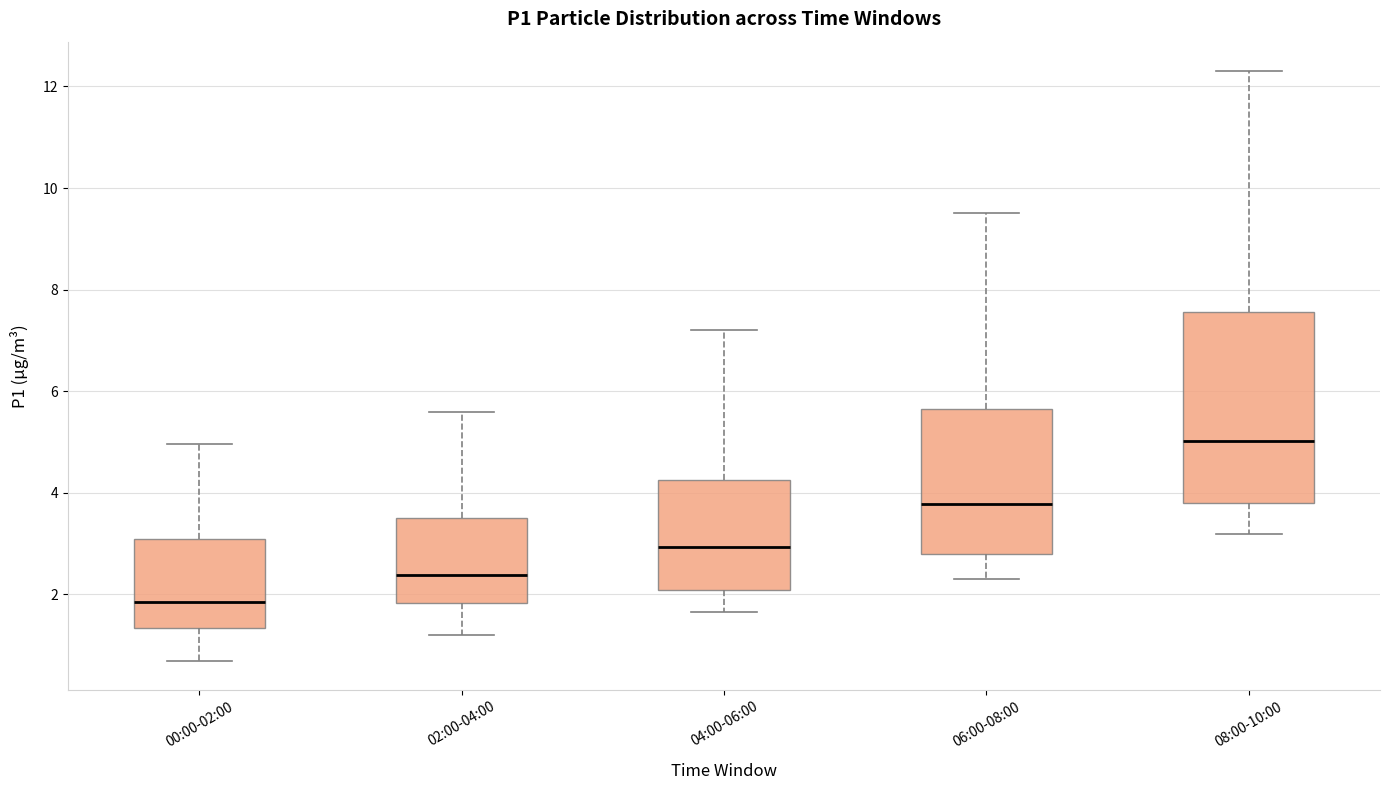

Reading left to right, read every box against the y-axis: the position of its median line, the range the box covers, and the ends of its whiskers. The values are not printed on the chart, so give them approximately, as read against the axis.

00:00-02:00: median 1.8, box 1.4 to 3.0, whiskers 0.8 to 5.0
02:00-04:00: median 2.4, box 1.8 to 3.6, whiskers 1.2 to 5.6
04:00-06:00: median 3.0, box 2.0 to 4.2, whiskers 1.6 to 7.2
06:00-08:00: median 3.8, box 2.8 to 5.6, whiskers 2.4 to 9.6
08:00-10:00: median 5.0, box 3.8 to 7.6, whiskers 3.2 to 12.4